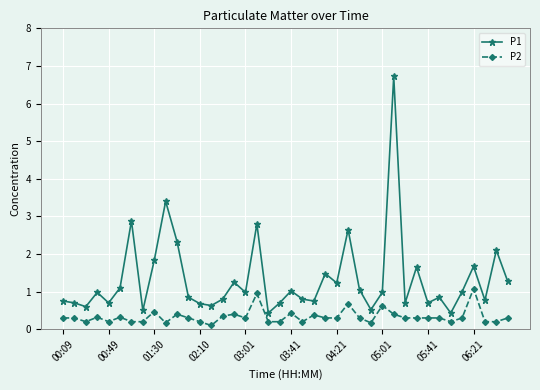

Does the chart have visible grid lines?

Yes